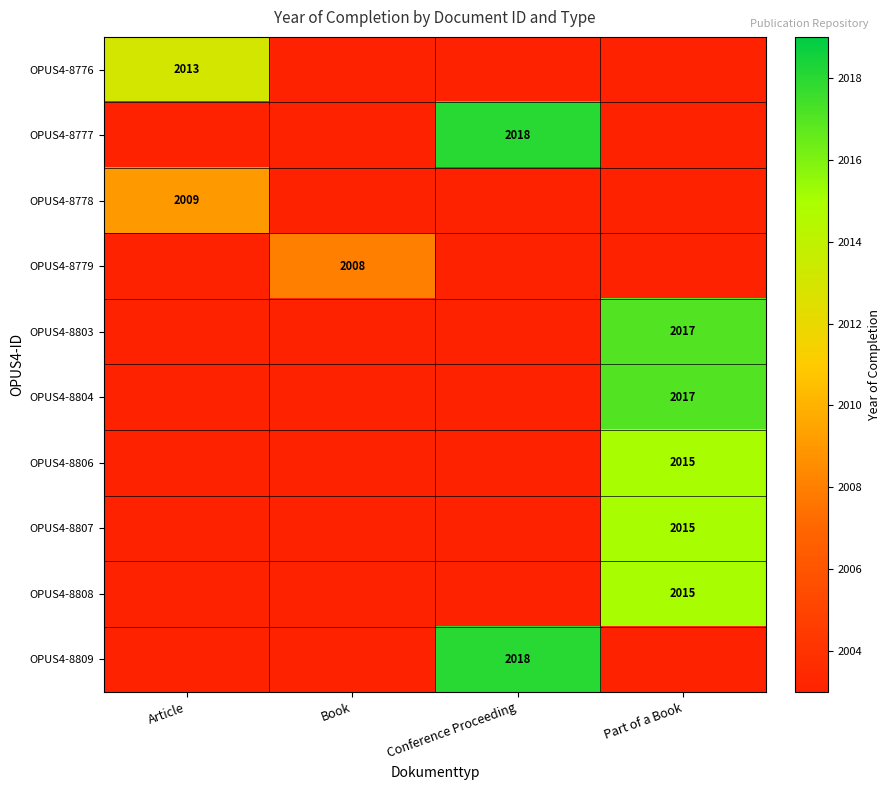

The value of OPUS4-8809 at Conference Proceeding is 2018. True or false?

True